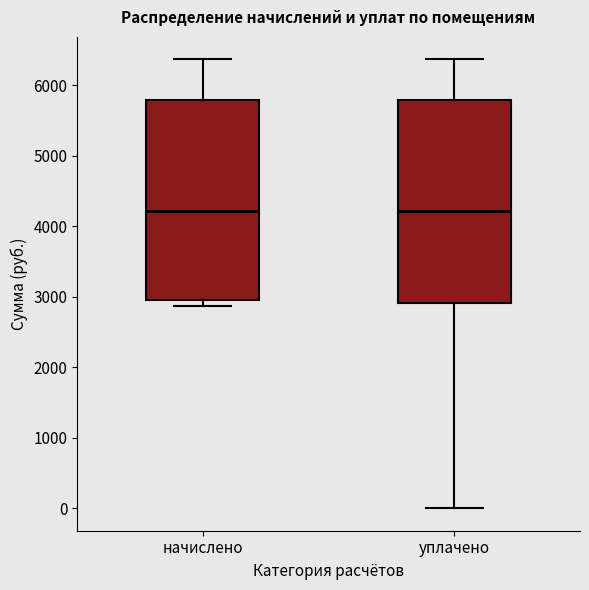

Reading left to right, transcribe this box plot: for each box, give where its median line is, the range the box spans, and where its two whiskers end, as read against the y-axis. The values are not printed on the chart, so give them approximately, as read against the axis.

начислено: median 4200, box 3000 to 5800, whiskers 2900 to 6400
уплачено: median 4200, box 2900 to 5800, whiskers 0 to 6400